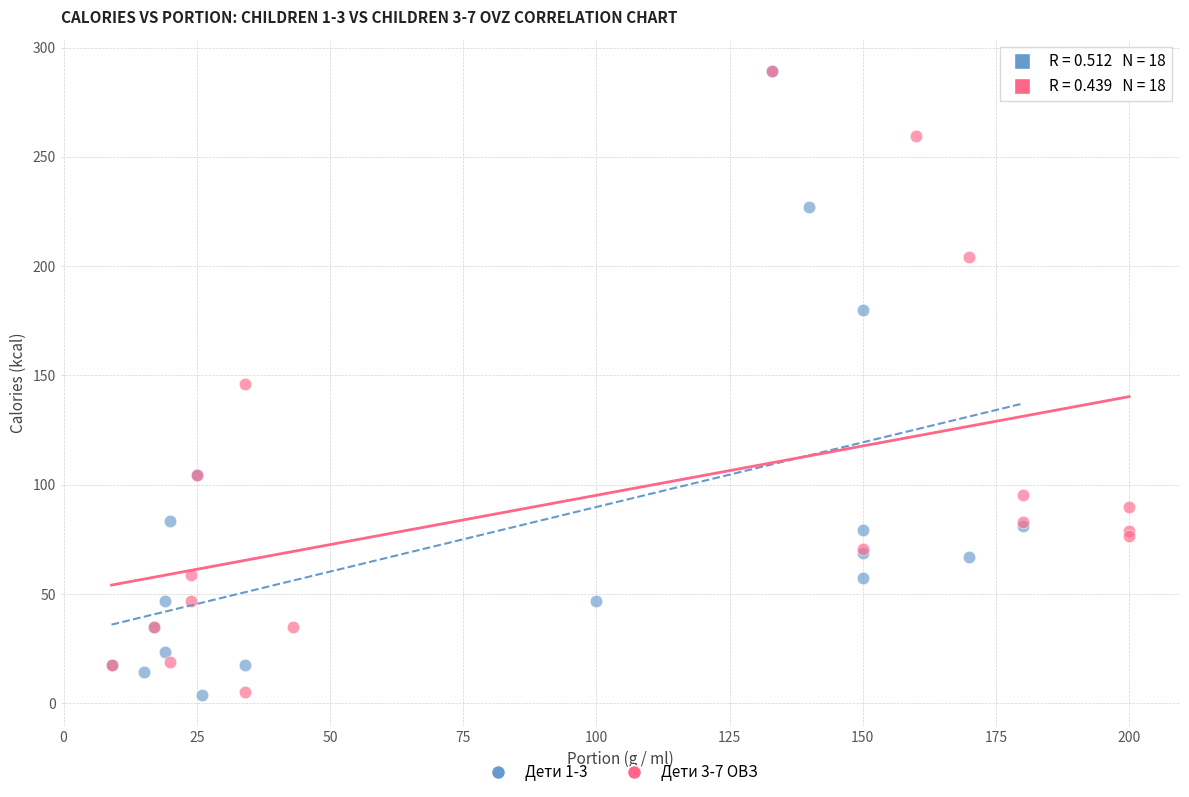

Which series has the widest spread of Y values?

Дети 1-3